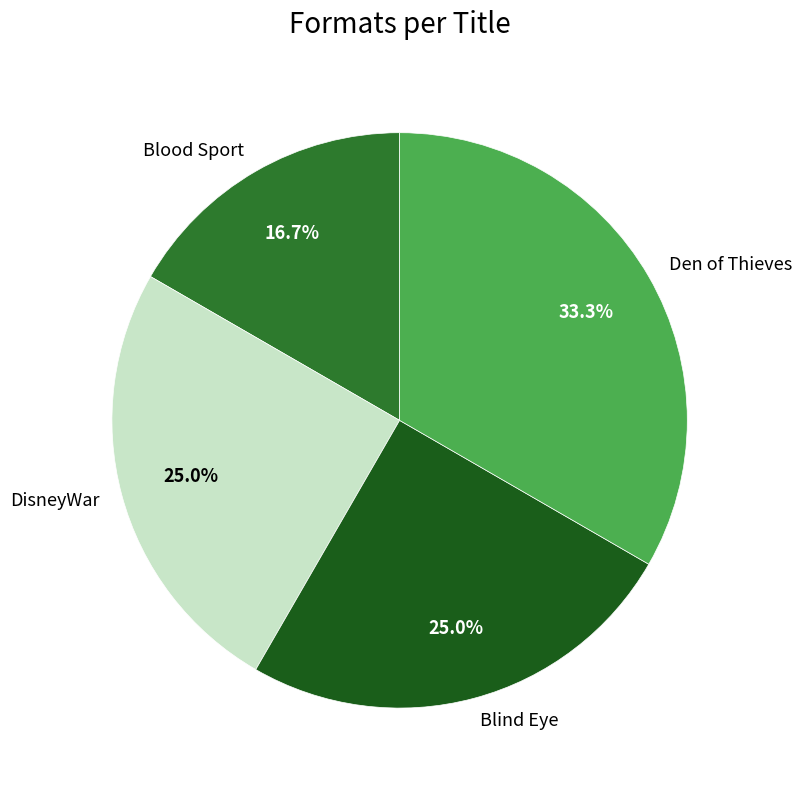

To the nearest percent, what is the difference between the largest and smallest slice percentages?

17%